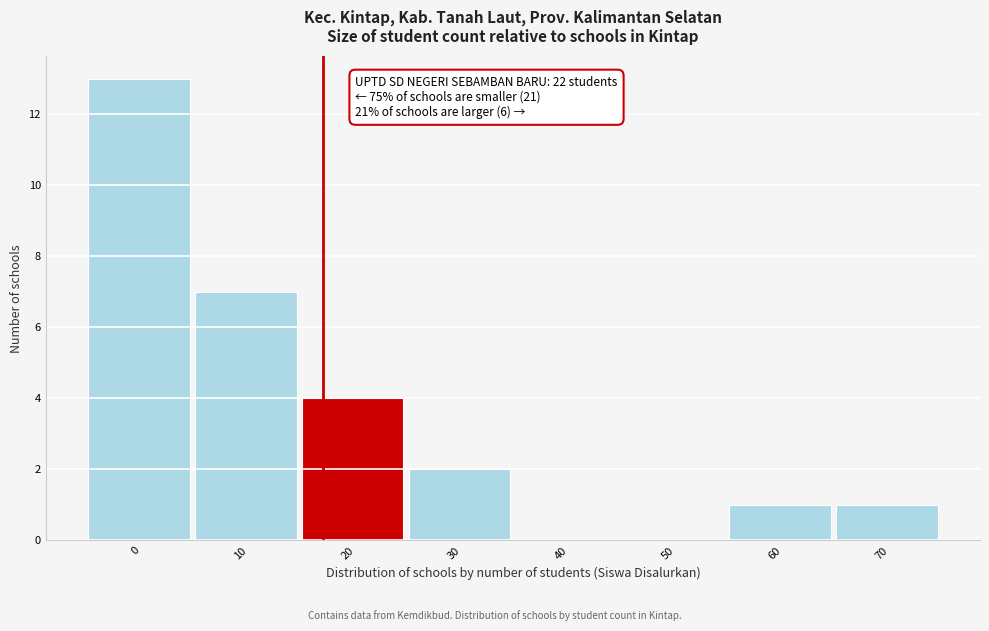

Reading left to right, list all the values displayed in this chart.

0=13	10=7	20=4	30=2	40=0	50=0	60=1	70=1